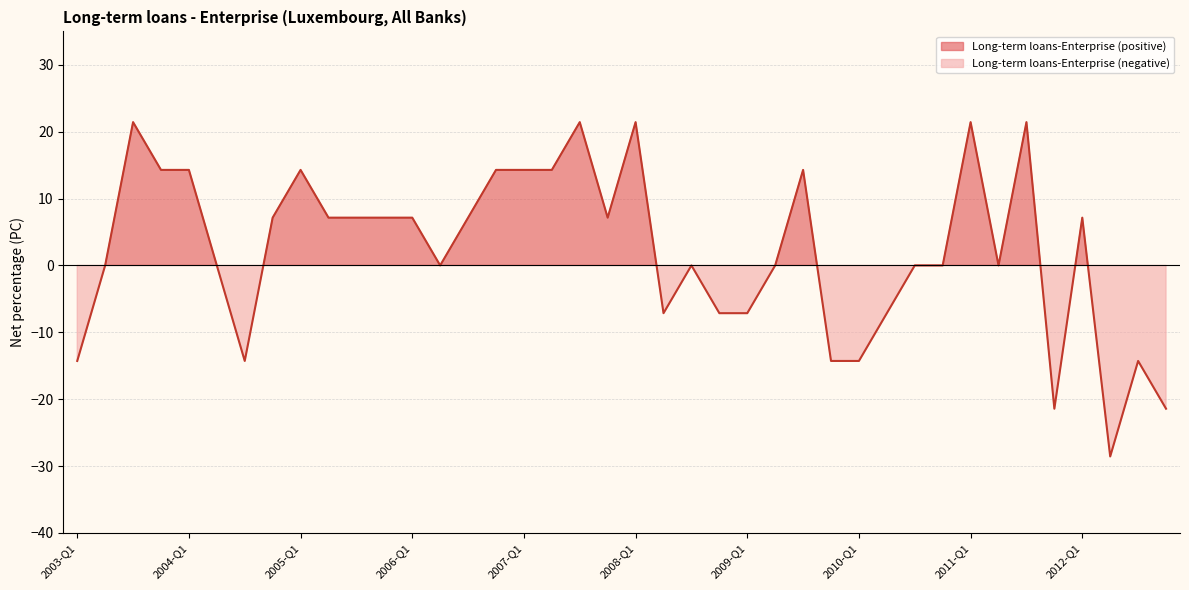

What is the difference between the second highest and minimum values?

50.0